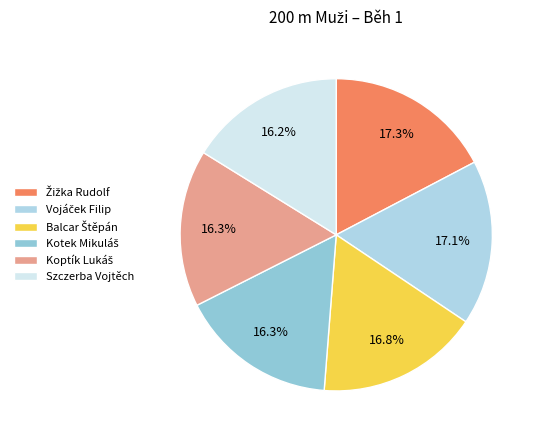

Count the number of slices in the pie.

6